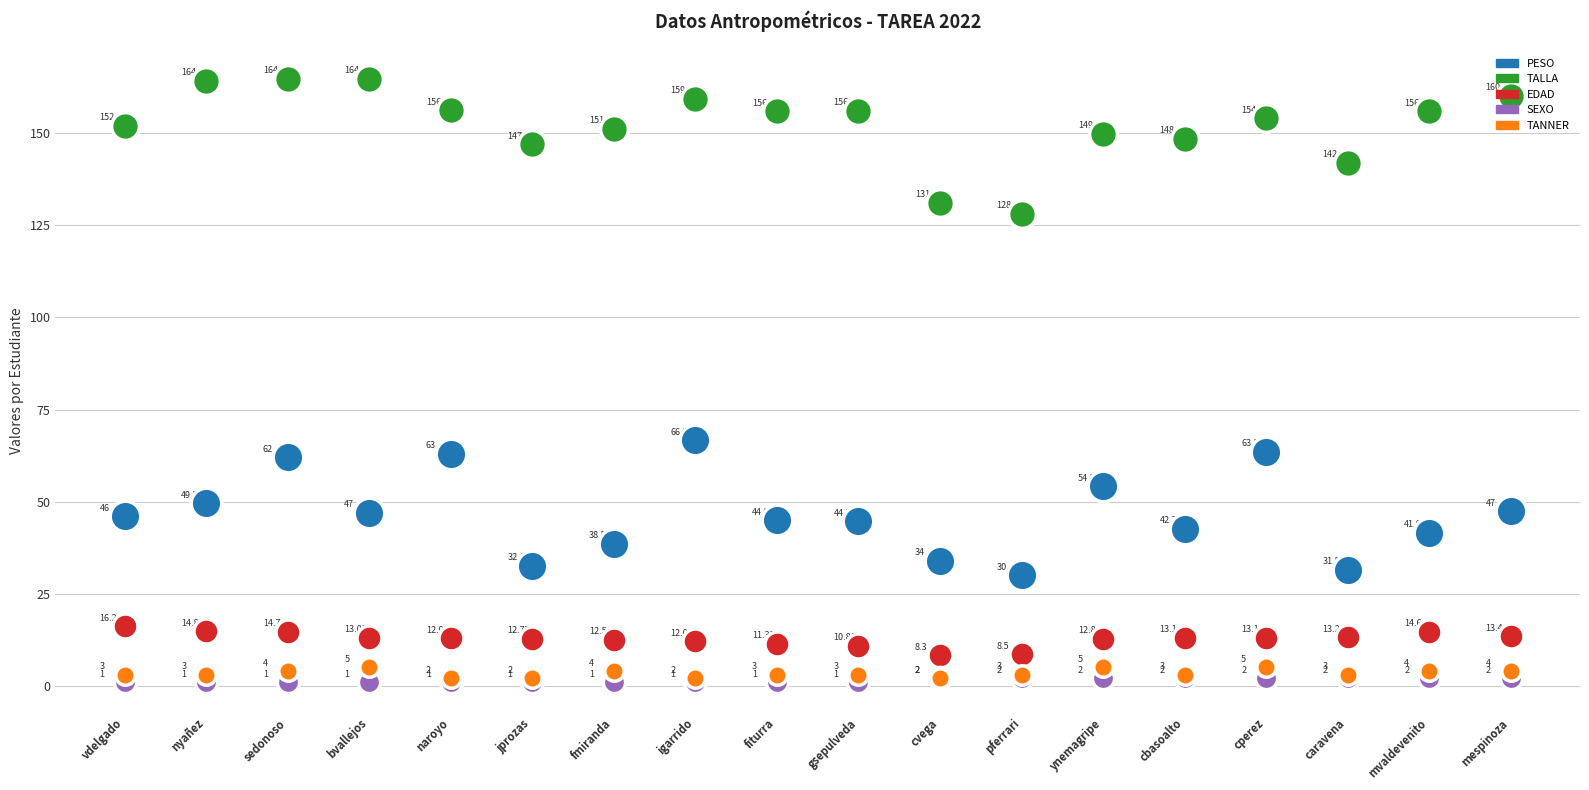

Which series reaches the maximum Y coordinate?

TALLA